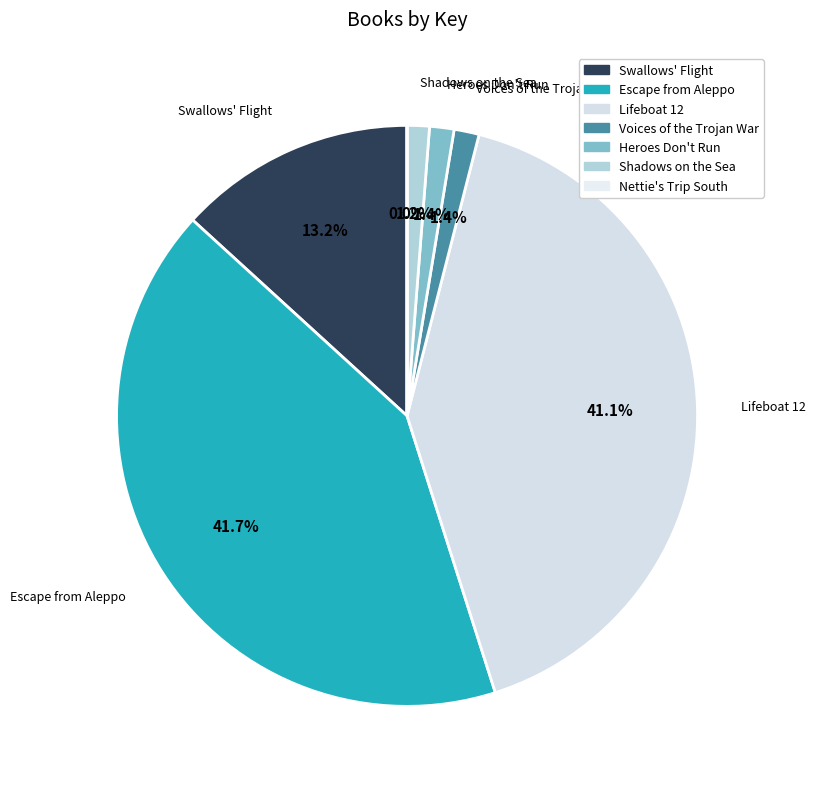

Is the sum of Lifeboat 12 and Heroes Don't Run greater than half?

No